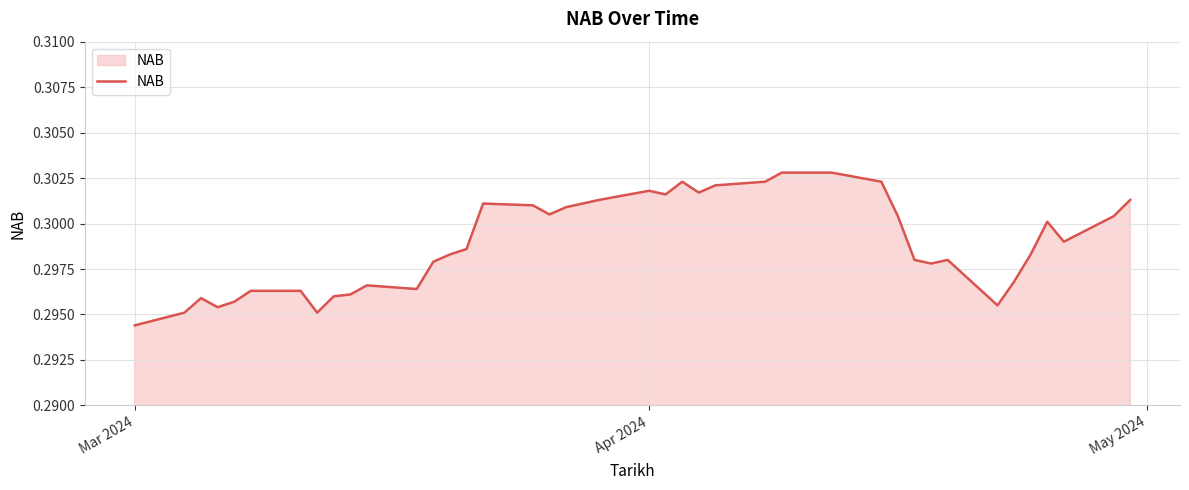

Does the chart display data point markers on the line(s)?

No